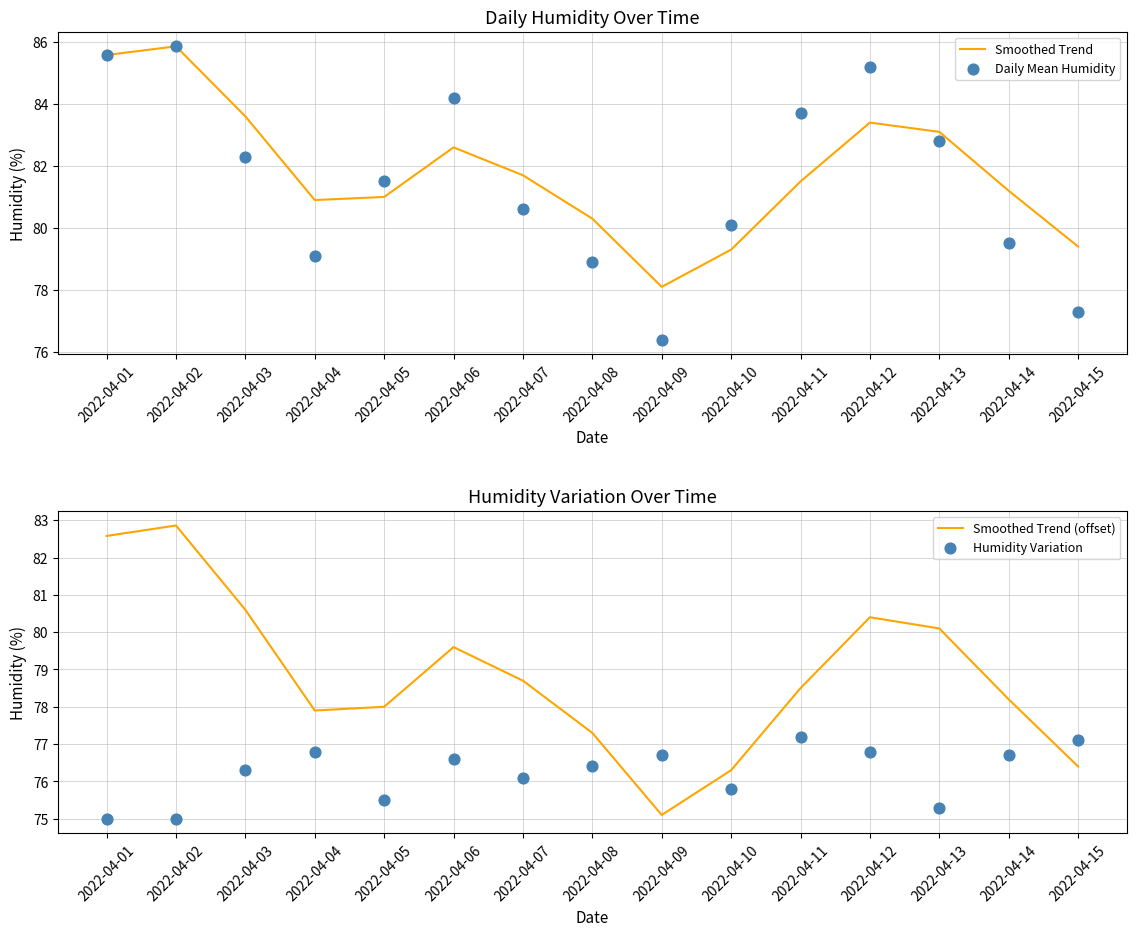

Which series has the largest total across all categories?

Smoothed Trend